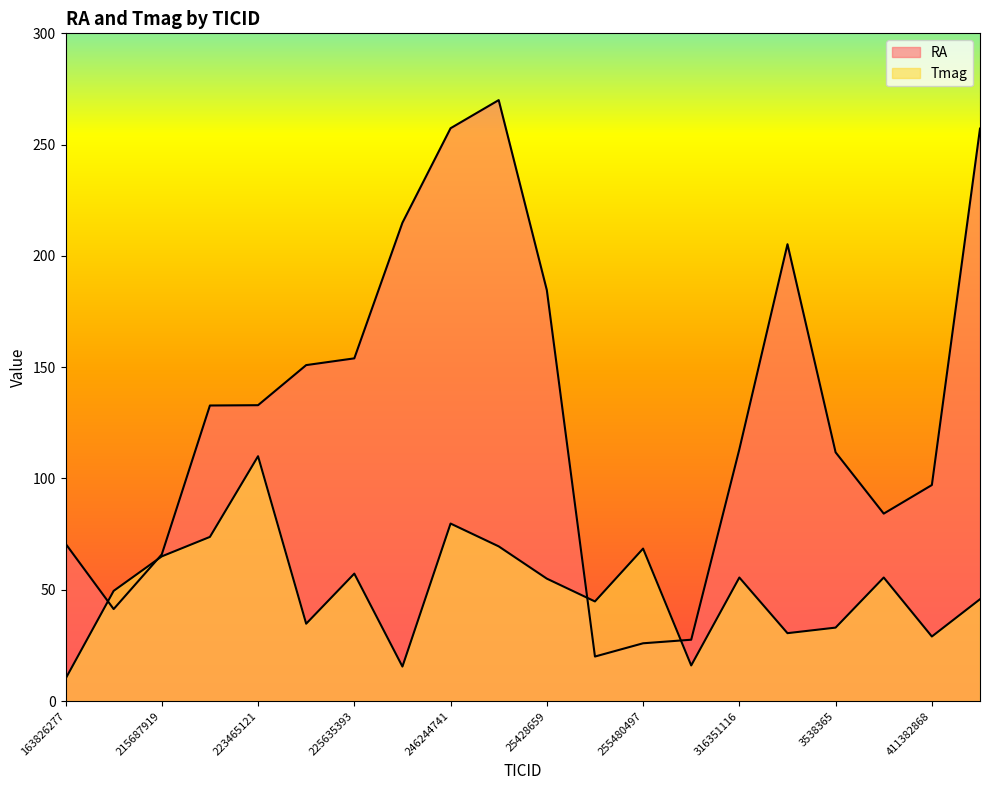

What is the difference between the highest and lowest values at 223456058?

59.0